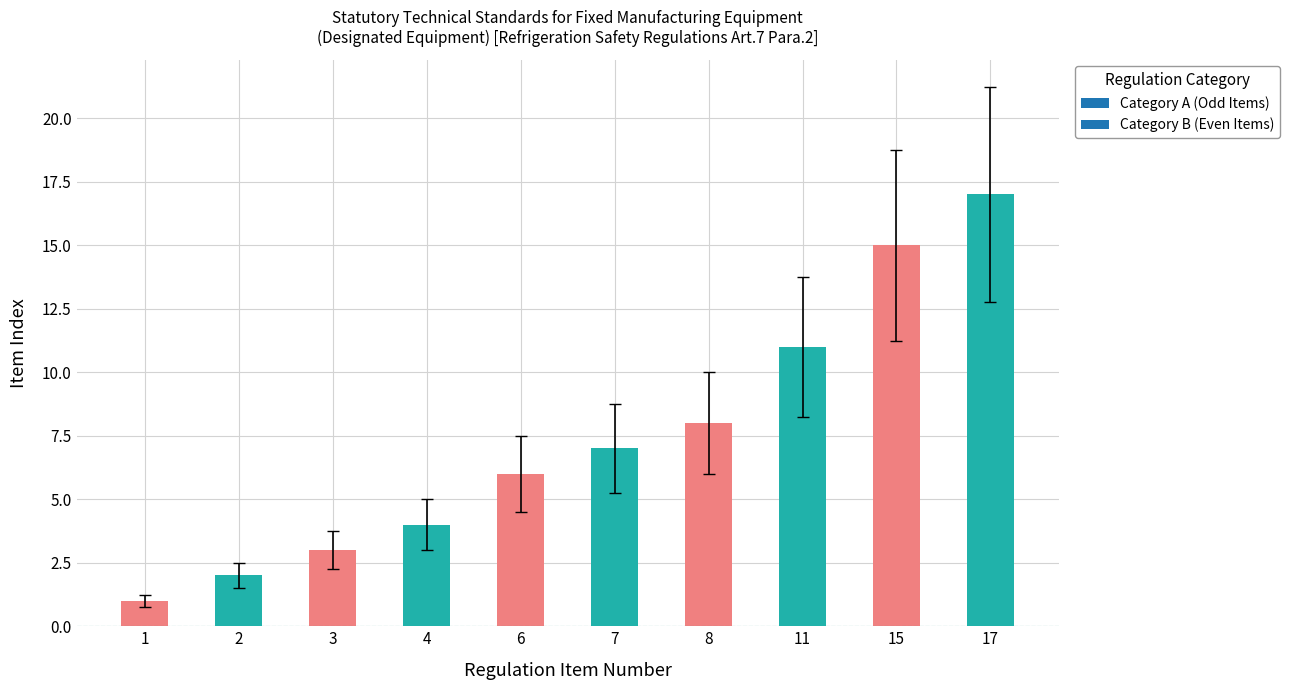

What is the value of the 10th bar from the left?

17